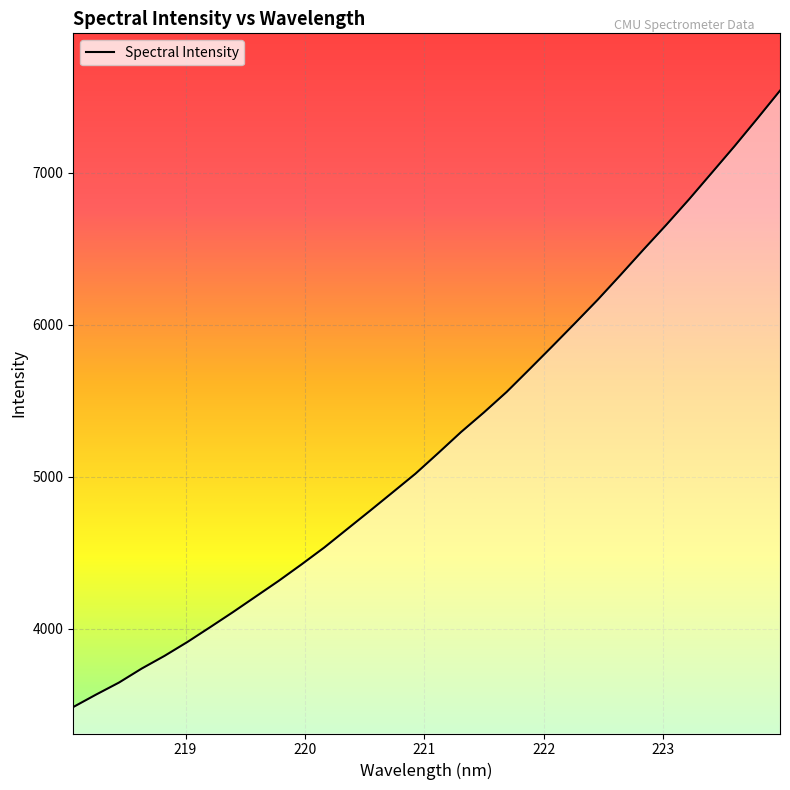

Where does the data first go above 5156?

221.1174